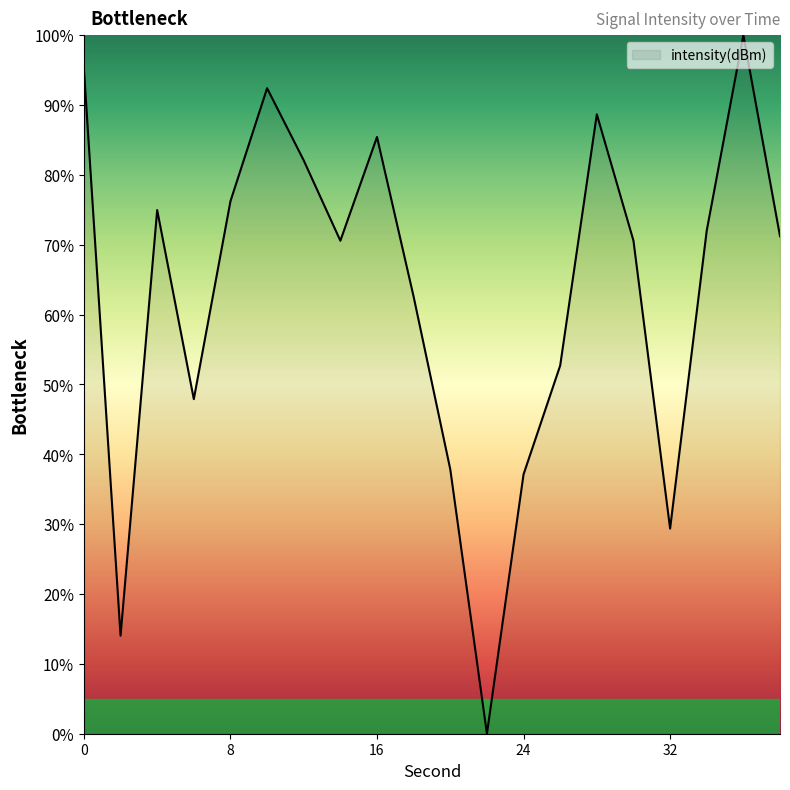

What is the sum of all values?

1260.8